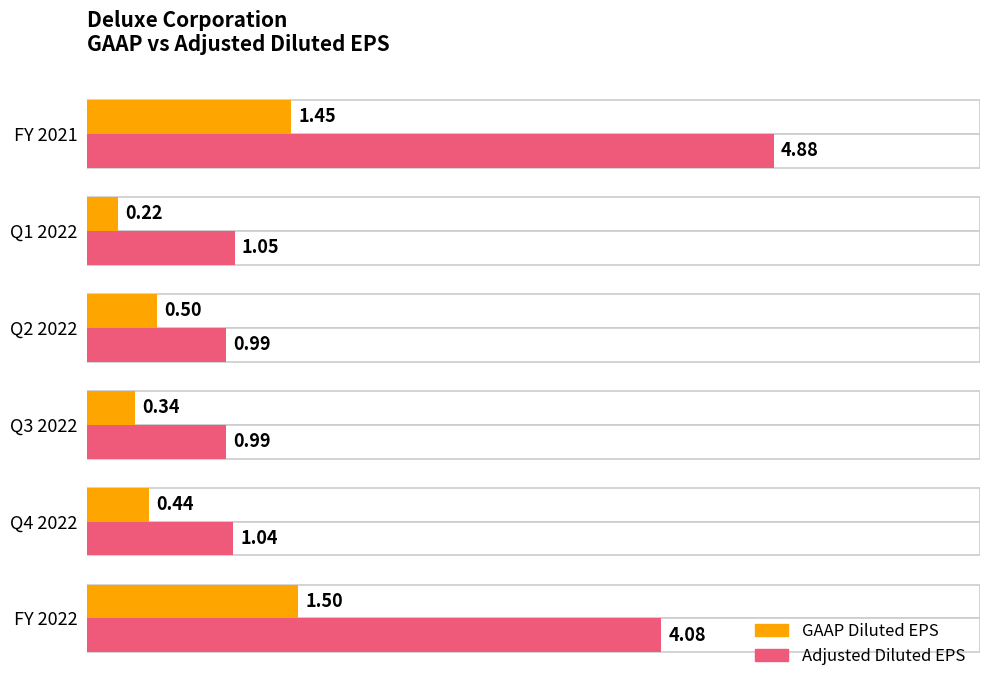

Is the value of Adjusted Diluted EPS at Q4 2022 greater than the value of GAAP Diluted EPS at Q2 2022?

Yes